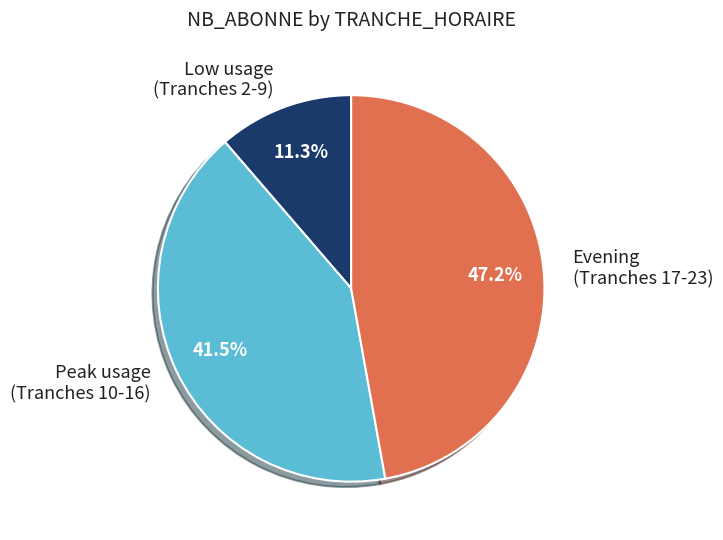

Rank the categories by value from lowest to highest.

Low usage (Tranches 2-9), Peak usage (Tranches 10-16), Evening (Tranches 17-23)